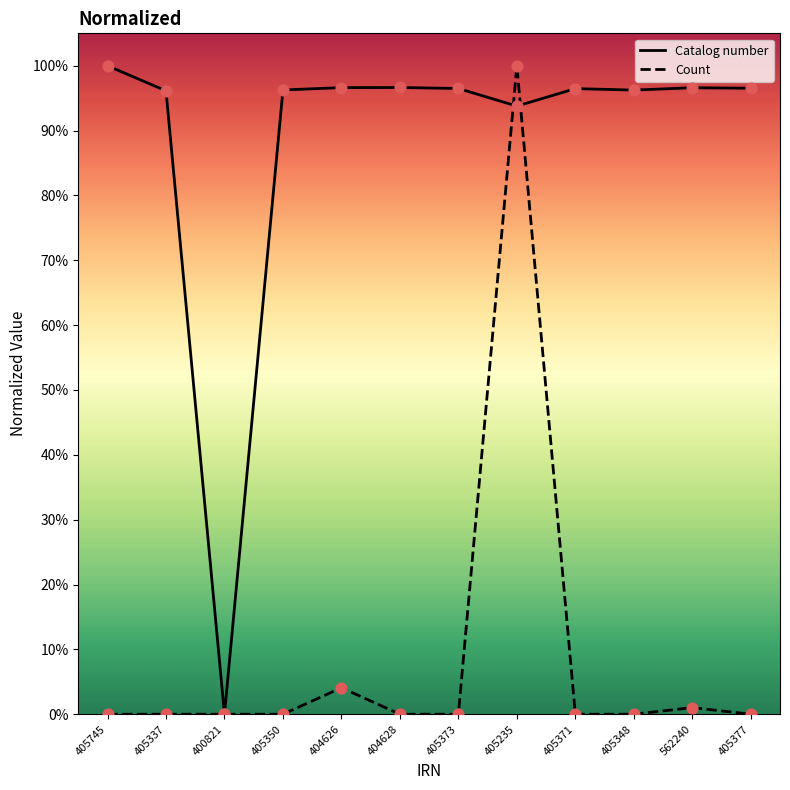

What is the spread (max minus min) of values at 405350?

96.3